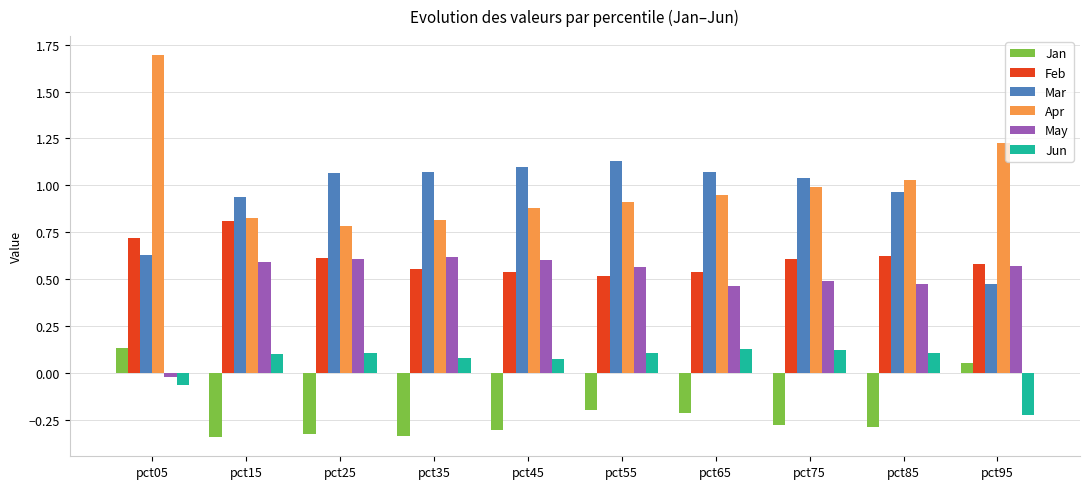

What is the difference between the maximum and minimum values in the Feb series?

0.3